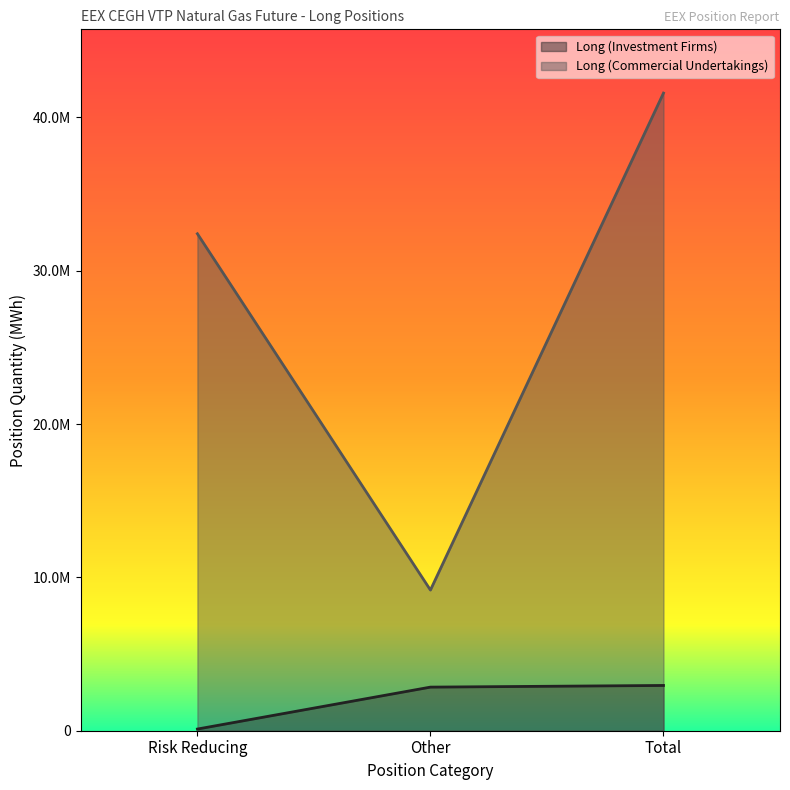

What is the total value across all series at Other?

12016713